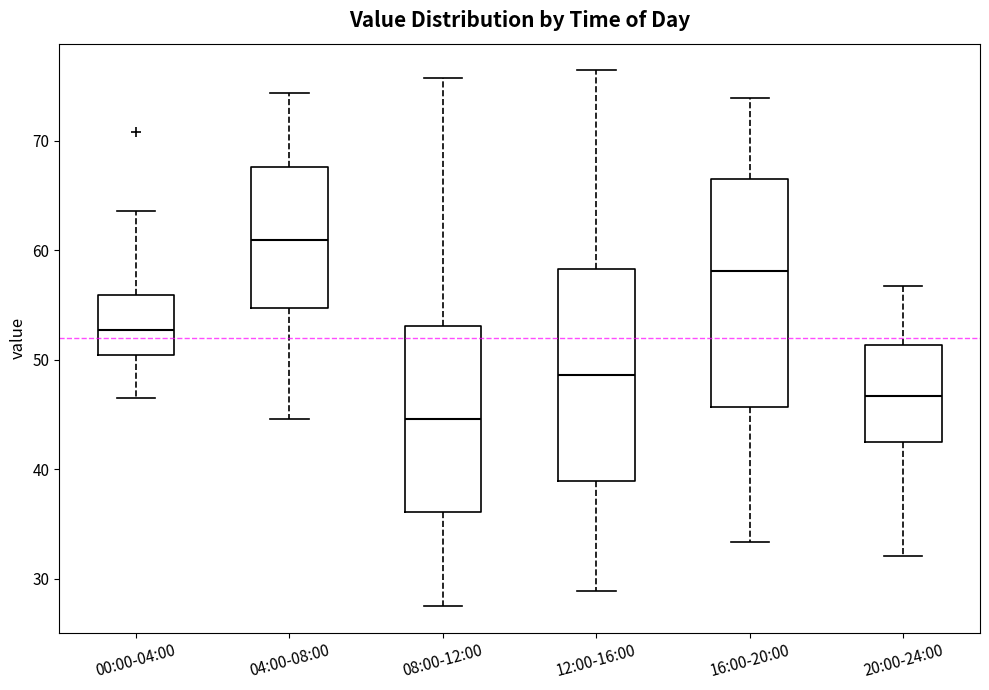

Reading left to right, read every box against the y-axis: the position of its median line, the range the box covers, and the ends of its whiskers. The values are not printed on the chart, so give them approximately, as read against the axis.

00:00-04:00: median 53, box 50 to 56, whiskers 47 to 64
04:00-08:00: median 61, box 55 to 68, whiskers 45 to 74
08:00-12:00: median 45, box 36 to 53, whiskers 28 to 76
12:00-16:00: median 49, box 39 to 58, whiskers 29 to 76
16:00-20:00: median 58, box 46 to 66, whiskers 33 to 74
20:00-24:00: median 47, box 43 to 51, whiskers 32 to 57